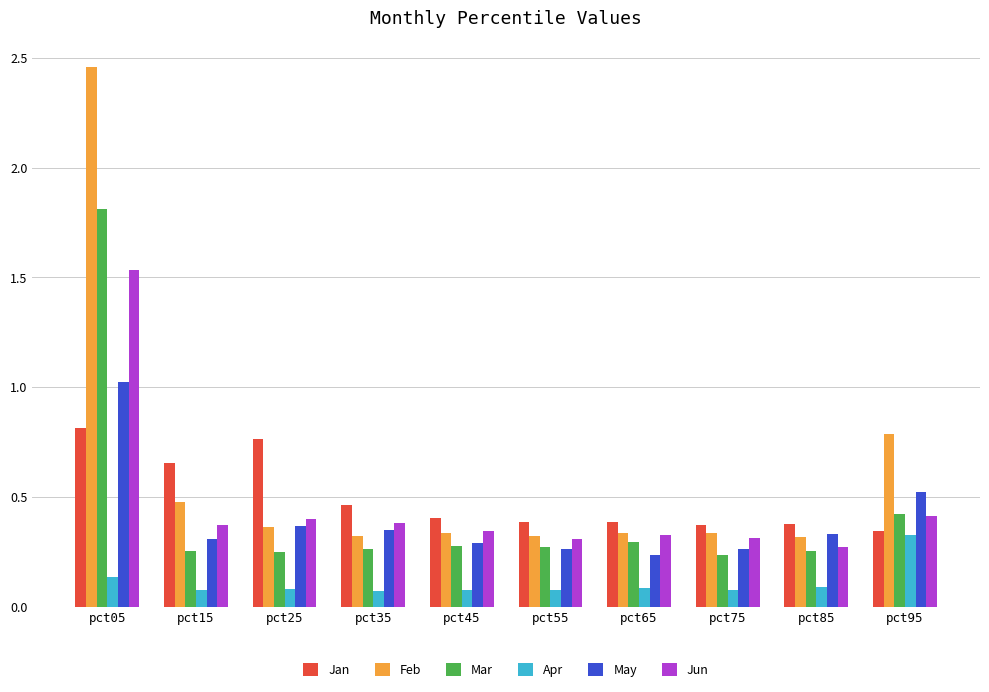

Is the value of Feb at pct25 greater than the value of Jun at pct55?

Yes